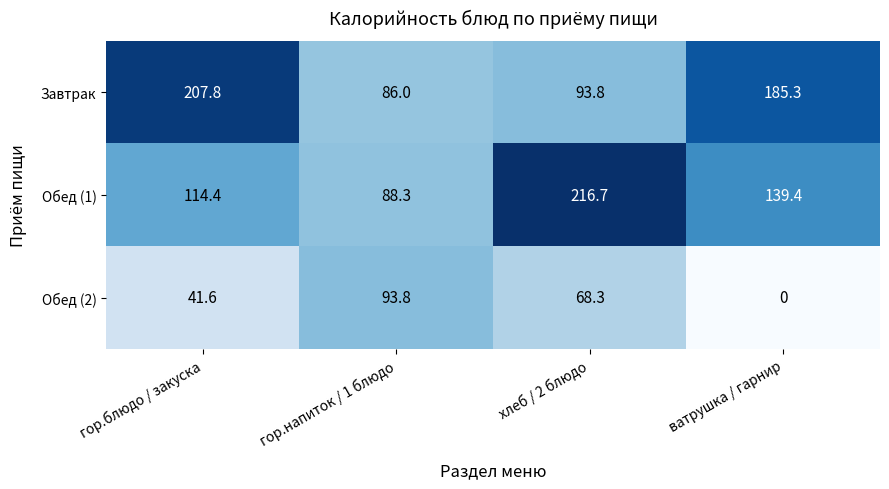

At which label is Обед (1) closest to 152?

ватрушка / гарнир